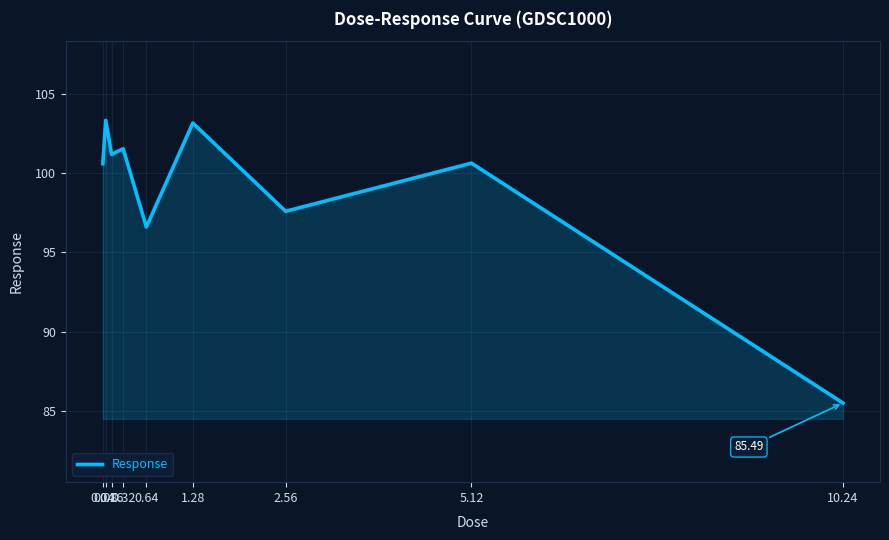

At which label does the data first exceed 100?

0.04